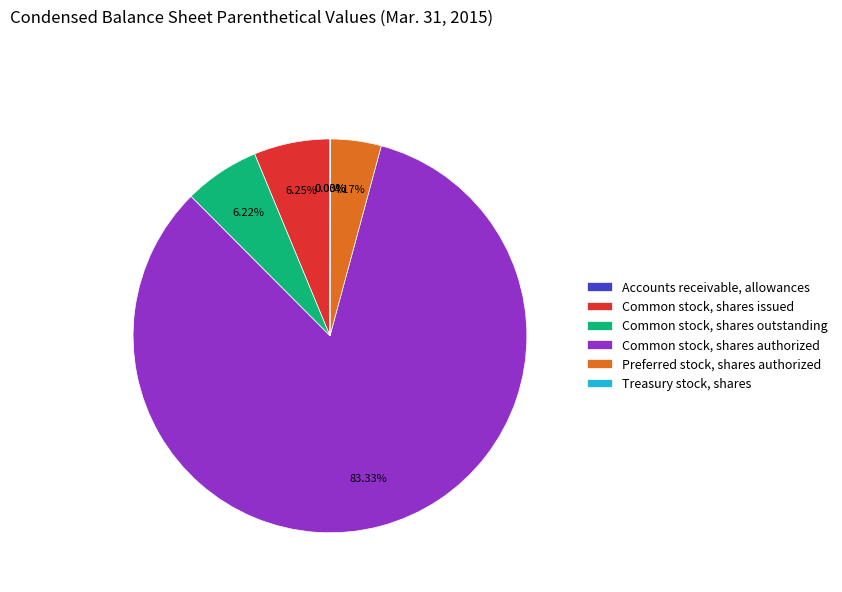

Between Common stock, shares authorized and Common stock, shares outstanding, which is larger?

Common stock, shares authorized